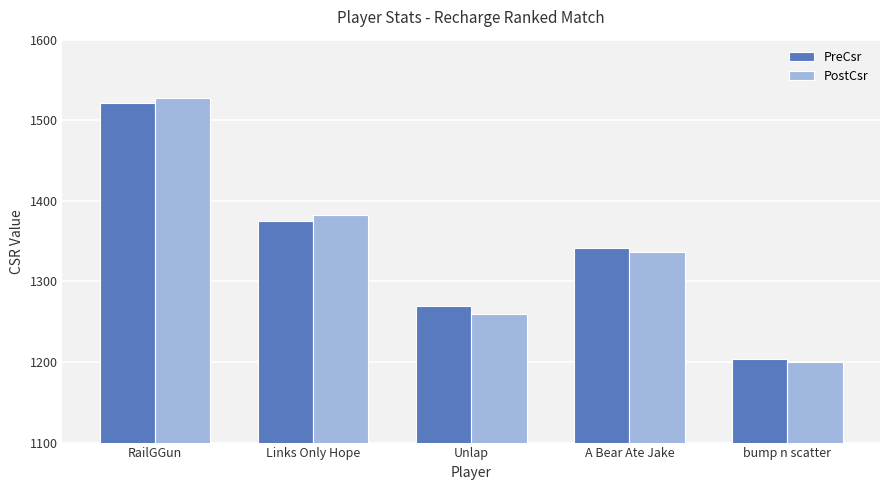

List the labels in order of PostCsr value, largest first.

RailGGun, Links Only Hope, A Bear Ate Jake, Unlap, bump n scatter